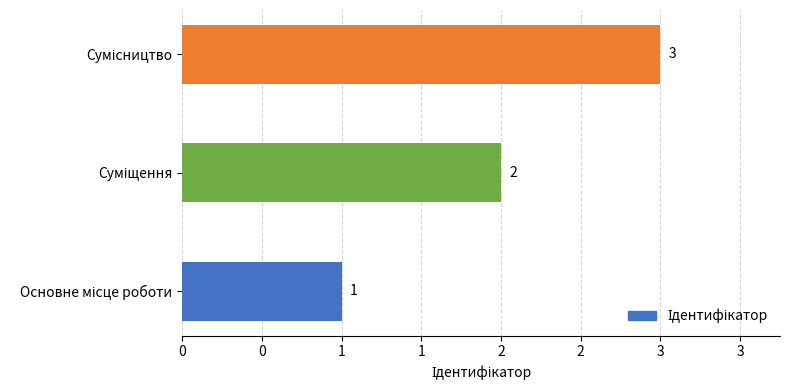

Does the chart contain any negative values?

No